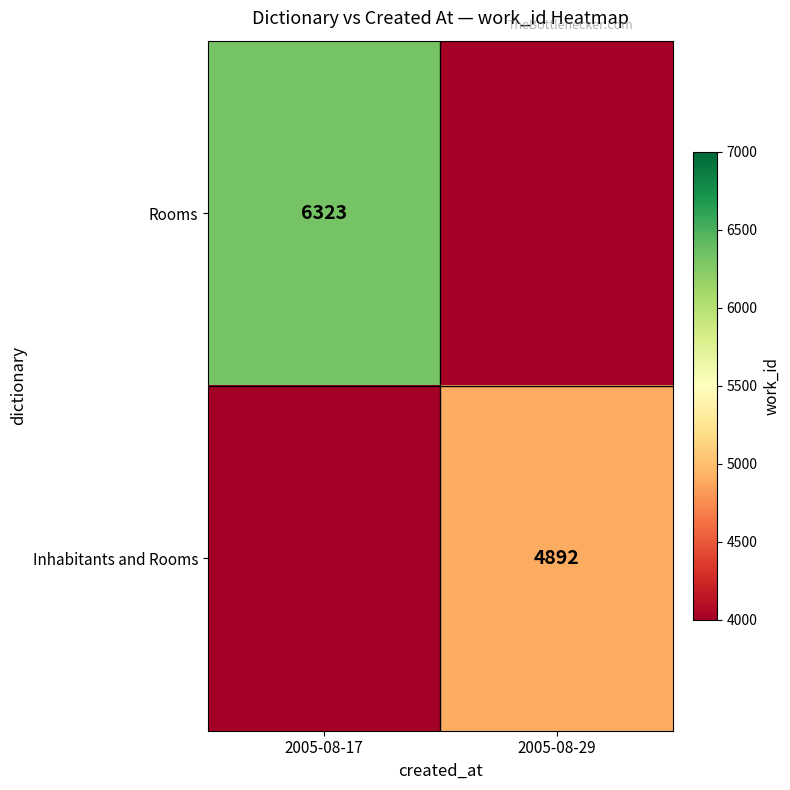

Is it true that Rooms equals 6323 at 2005-08-17?

True